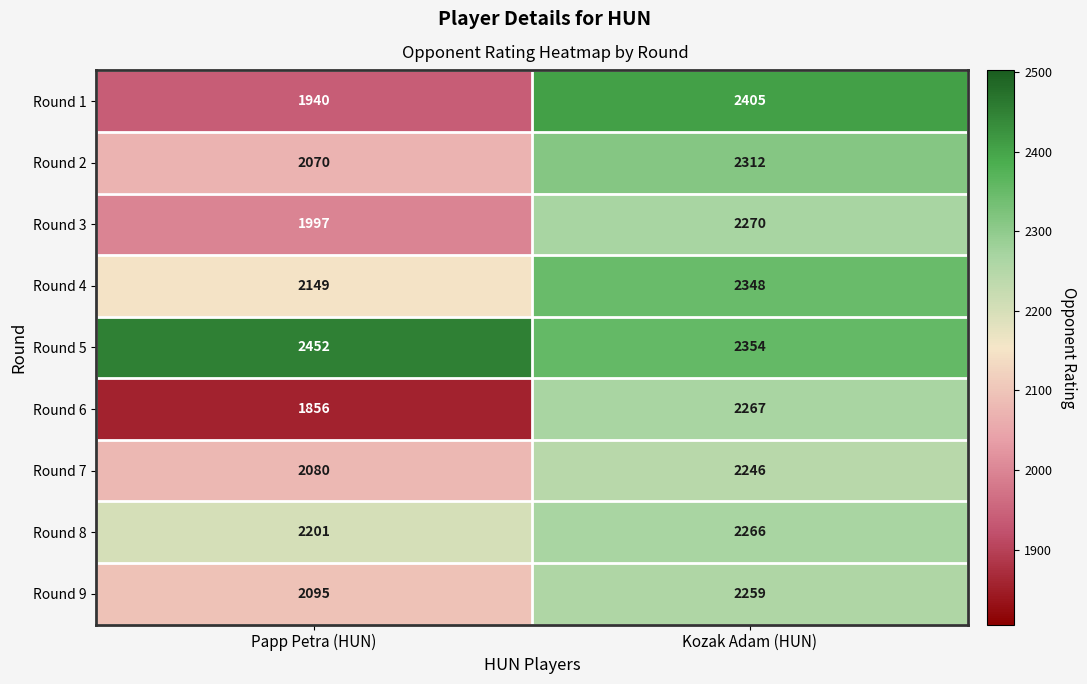

What is the difference between the Round 1 values at Papp Petra (HUN) and Kozak Adam (HUN)?

465